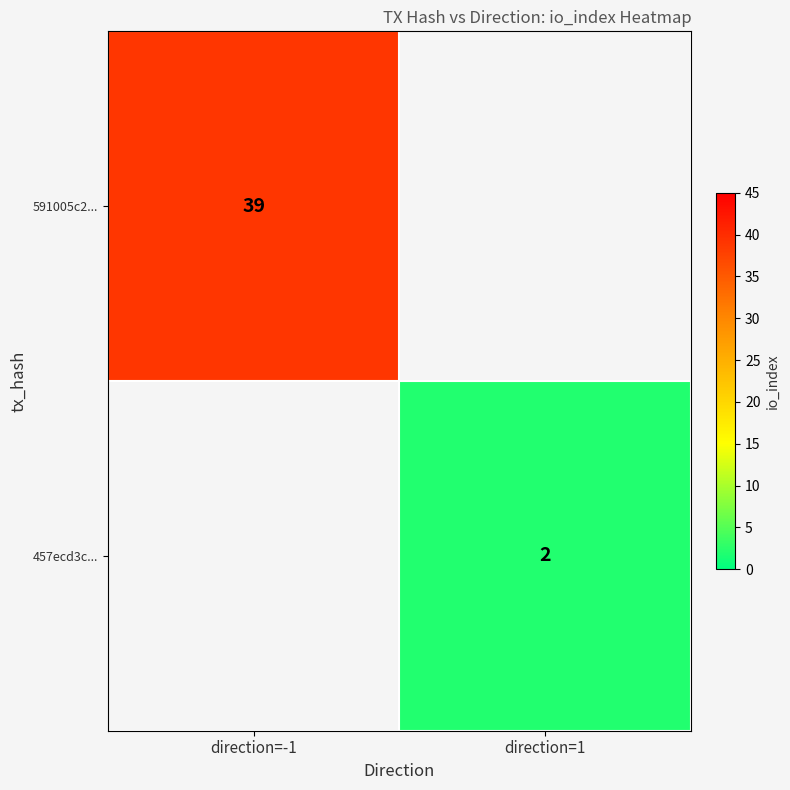

Is the value of 591005c2... at direction=-1 greater than the value of 457ecd3c... at direction=1?

Yes